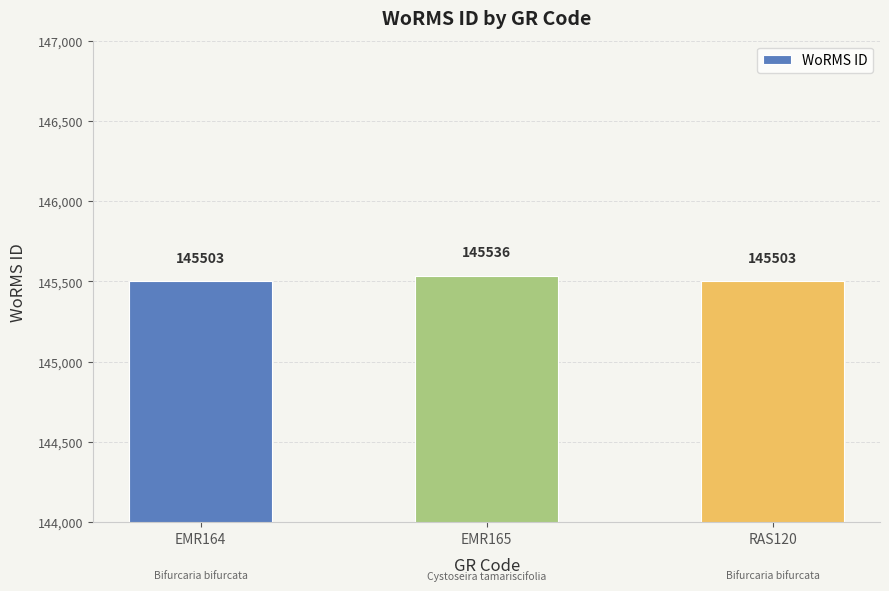

What is the approximate value at RAS120?

145503